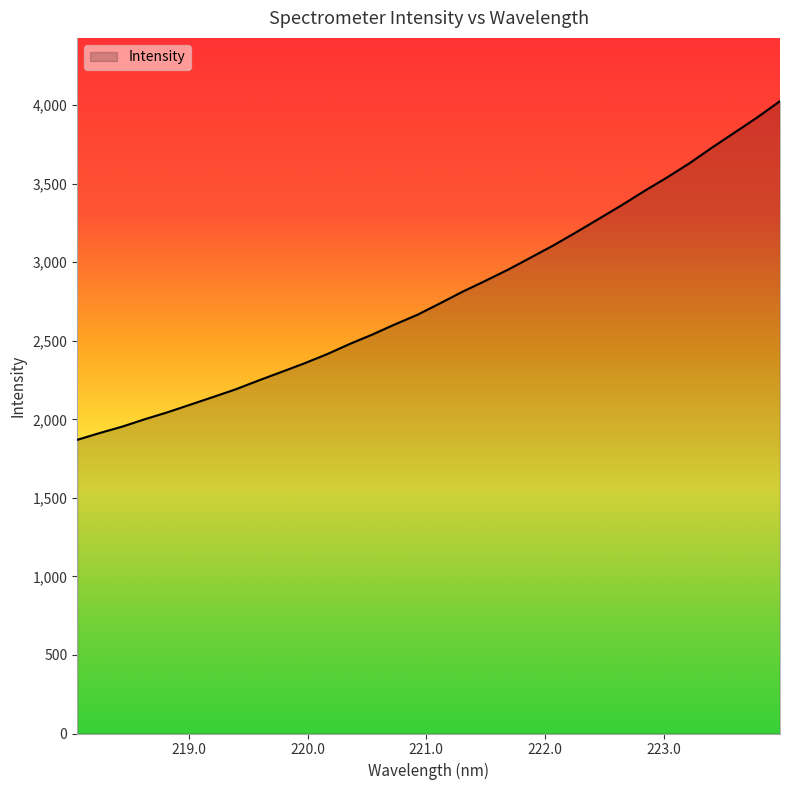

What is the difference between the maximum and minimum values?

2156.0